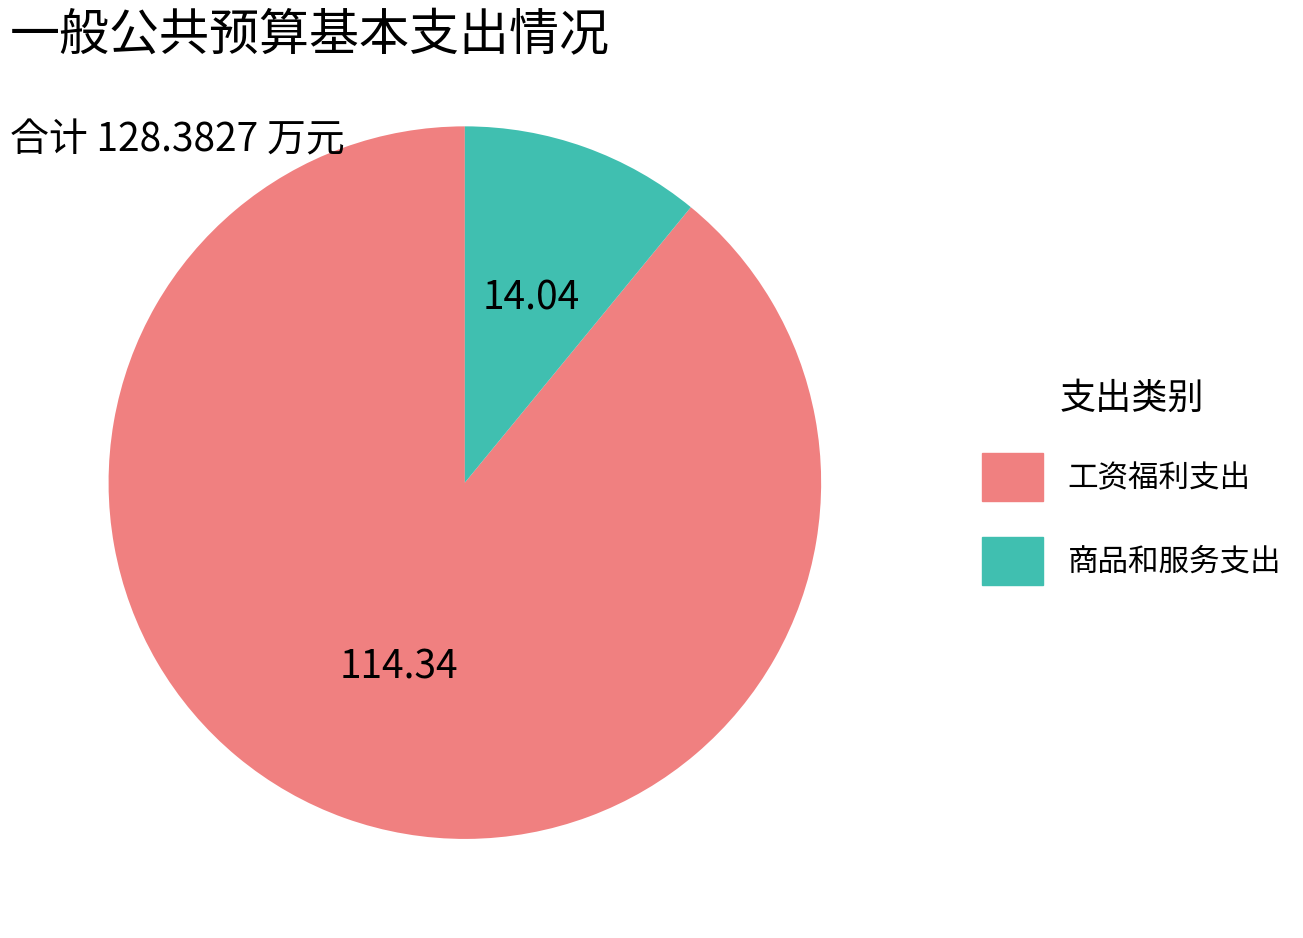

Rank the categories by value from highest to lowest.

工资福利支出, 商品和服务支出